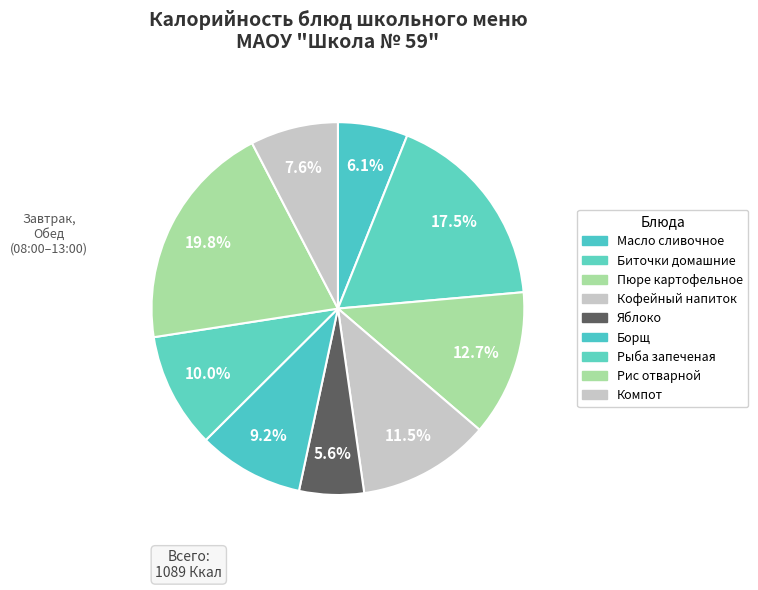

Do Рыба запеченая and Яблоко together represent more than half of the pie?

No